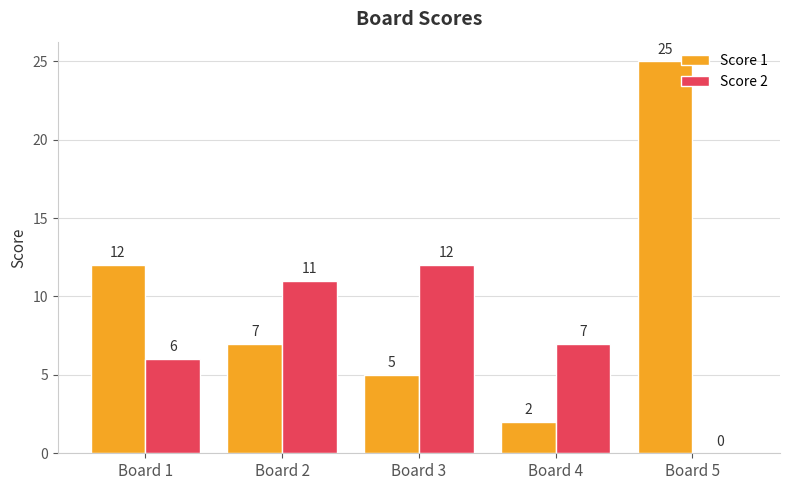

Between Board 1 and Board 3, which series saw the biggest shift?

Score 1